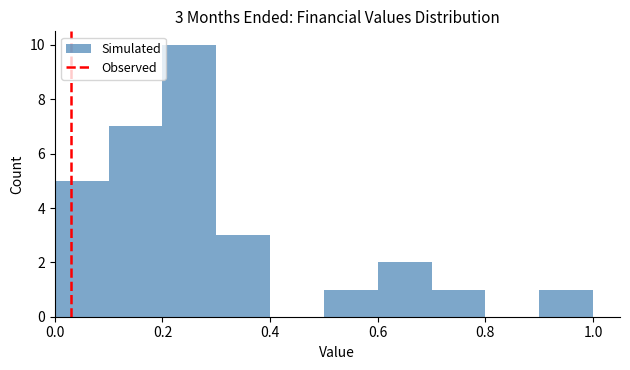

Over which range of the x-axis is the bar tallest?

0.2 to 0.3